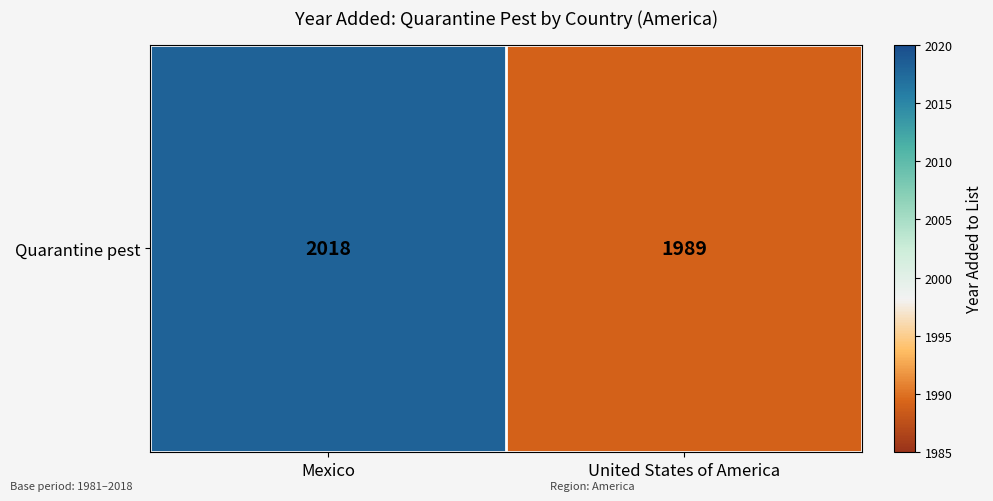

Rank the categories by value from highest to lowest.

Mexico, United States of America